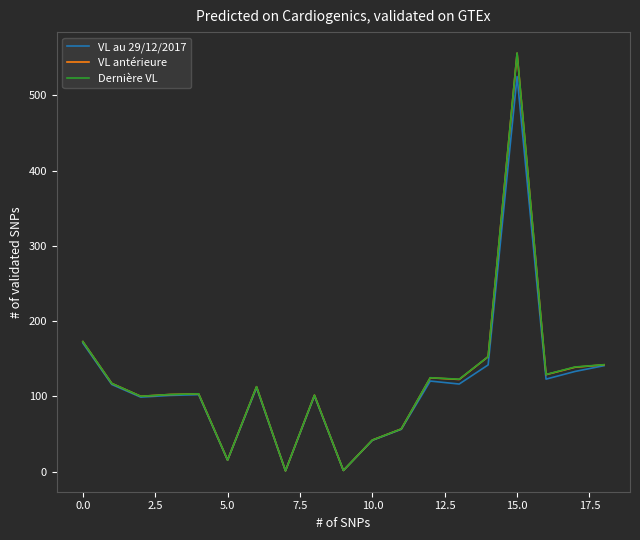

Is this an area chart (filled region under the line)?

No